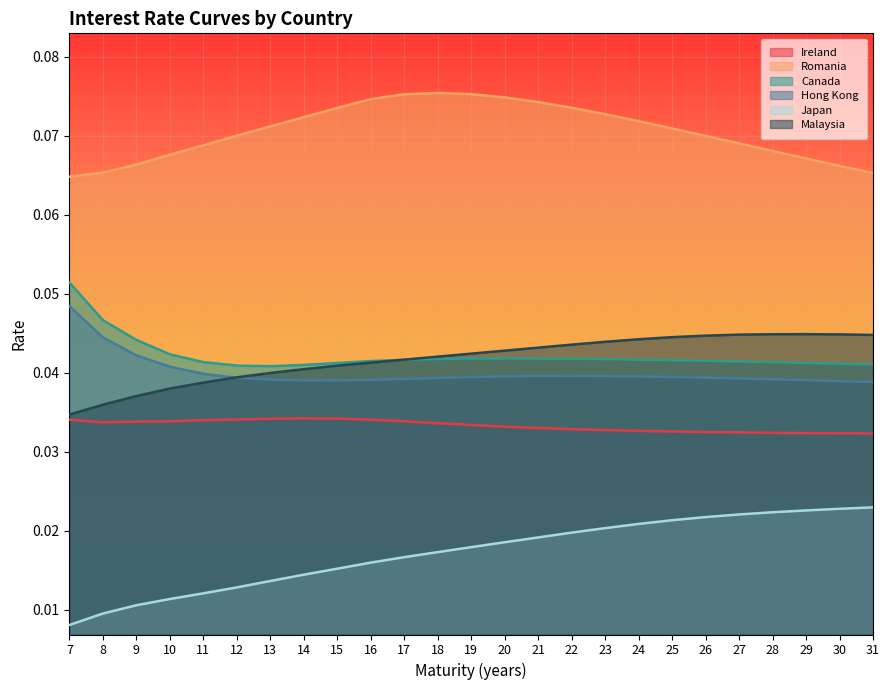

List the labels in order of Ireland value, smallest first.

31, 30, 29, 28, 27, 26, 25, 24, 23, 22, 21, 20, 19, 18, 8, 9, 10, 17, 11, 7, 16, 12, 13, 15, 14